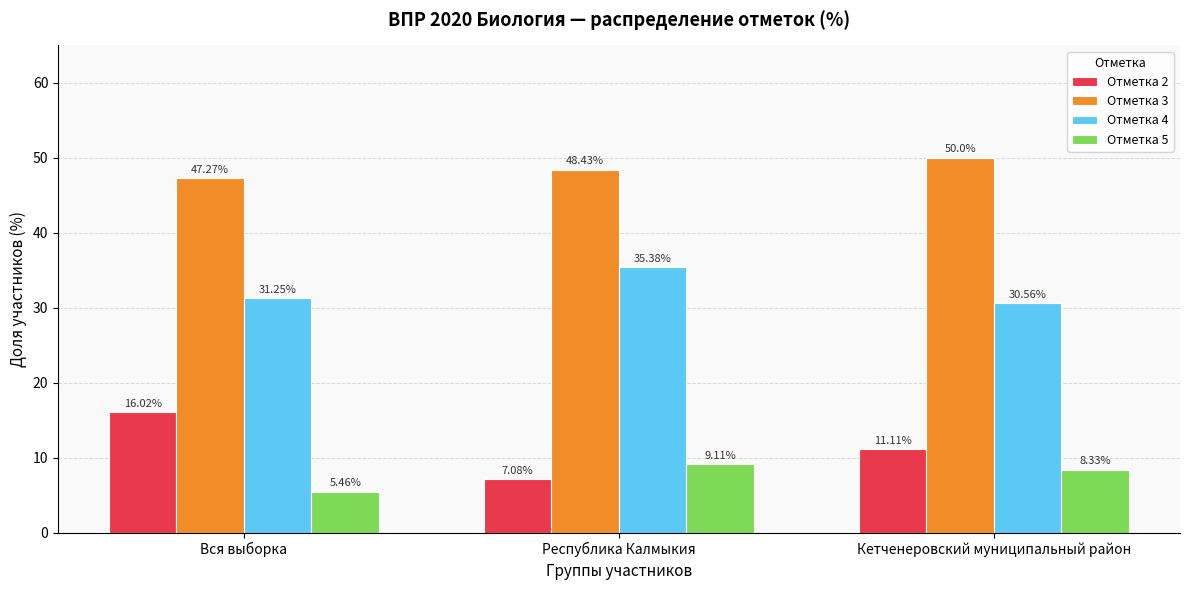

Which category has the highest value in the Отметка 3 series?

Кетченеровский муниципальный район